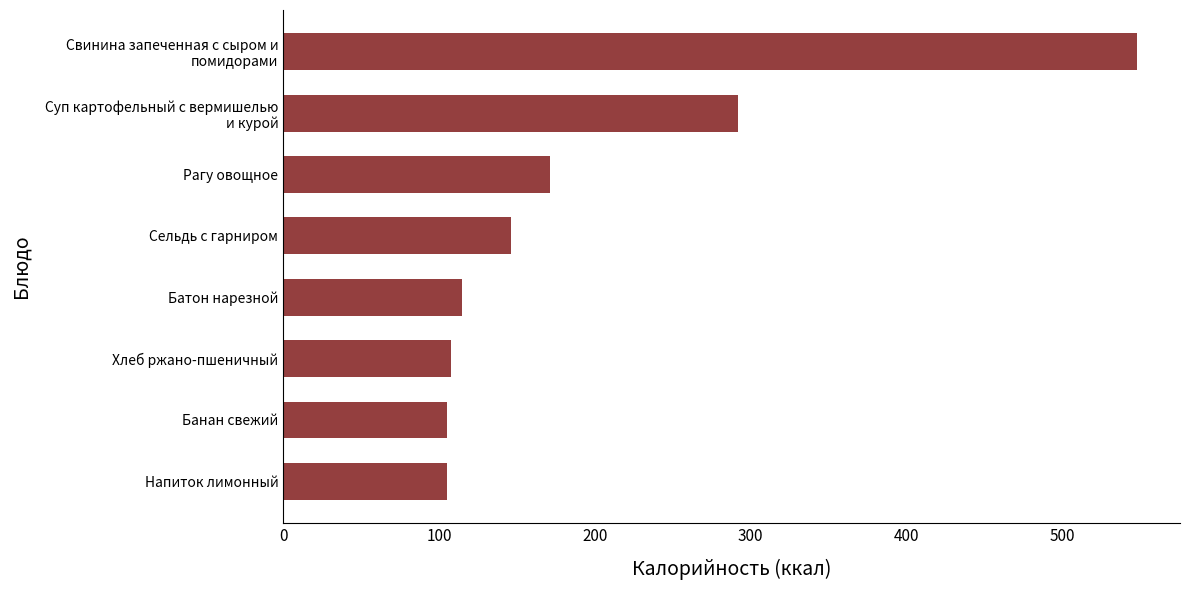

Reading bottom to top, transcribe all the data shown in this chart.

105	105	108	115	146	171	292	548